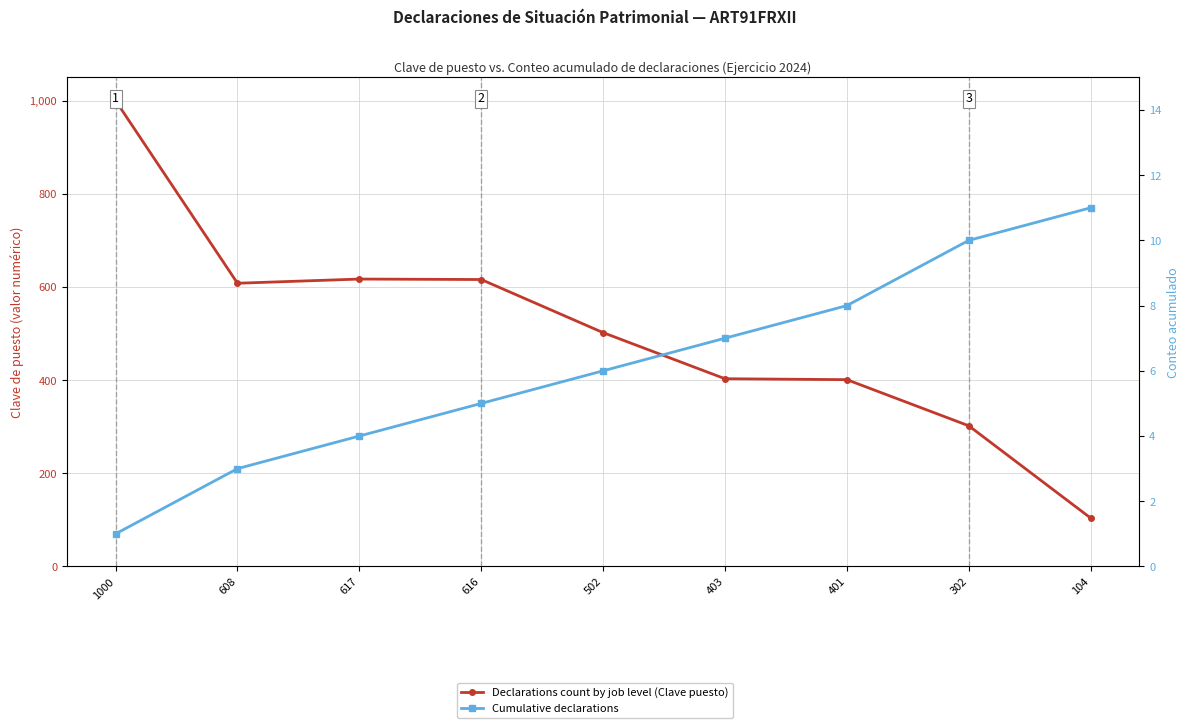

List the labels in order of Cumulative declarations value, largest first.

104, 302, 401, 403, 502, 616, 617, 608, 1000